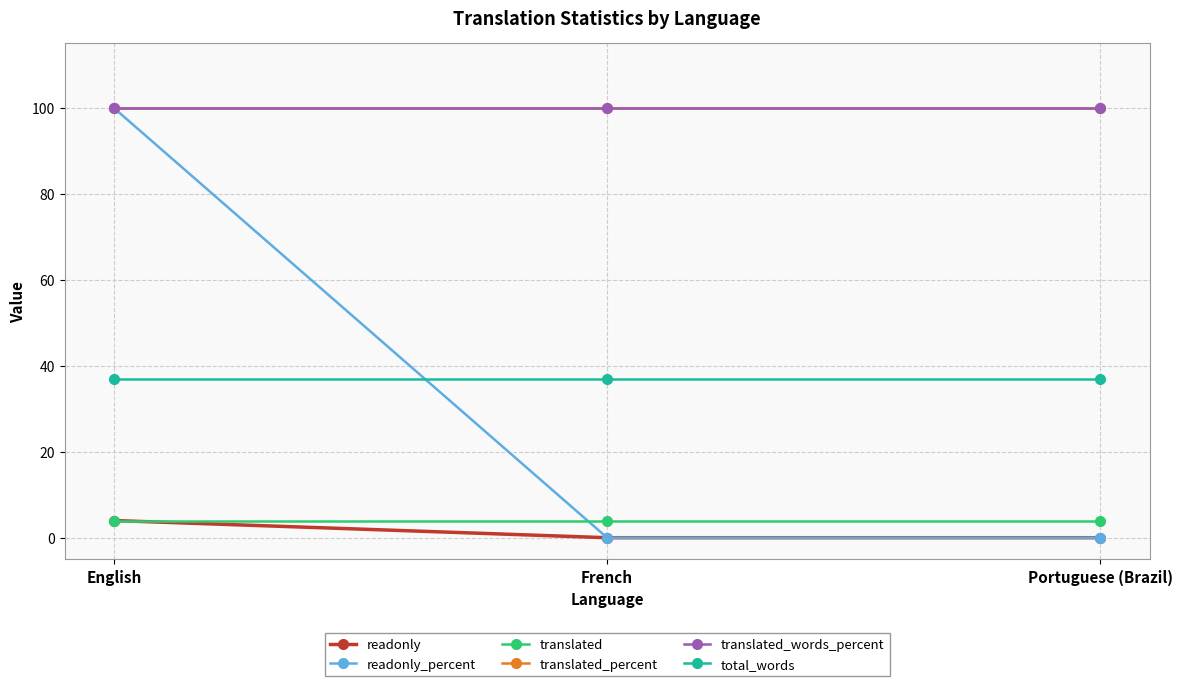

Does the chart have visible grid lines?

Yes